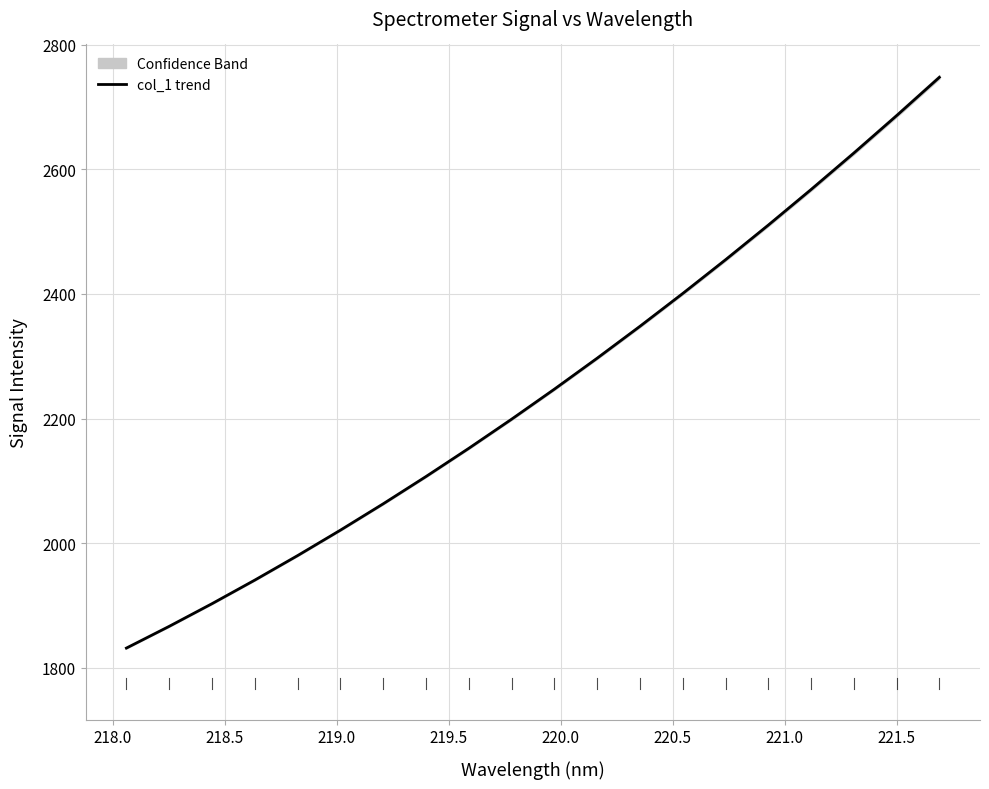

What is the minimum value for col_1 trend?

1831.4